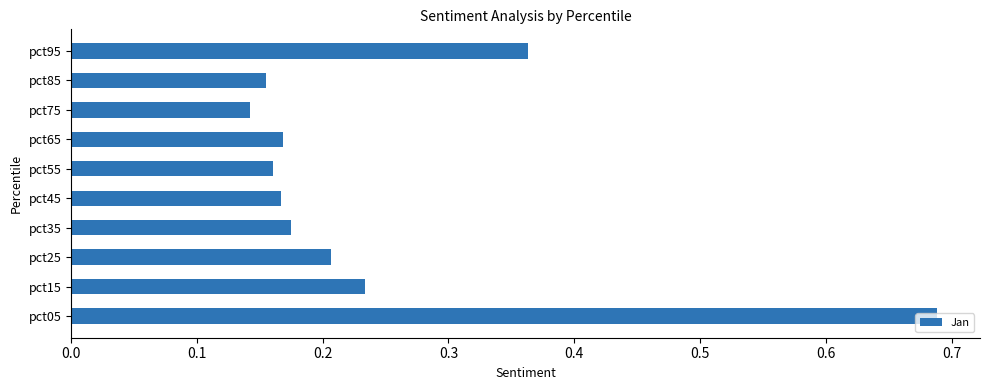

Which label corresponds to the largest value in the chart?

pct05